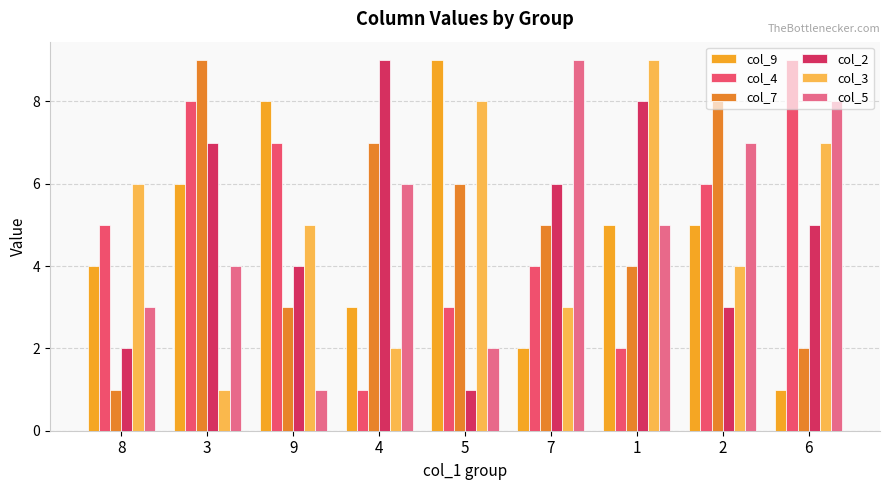

What is the approximate value of col_5 at 4?

6